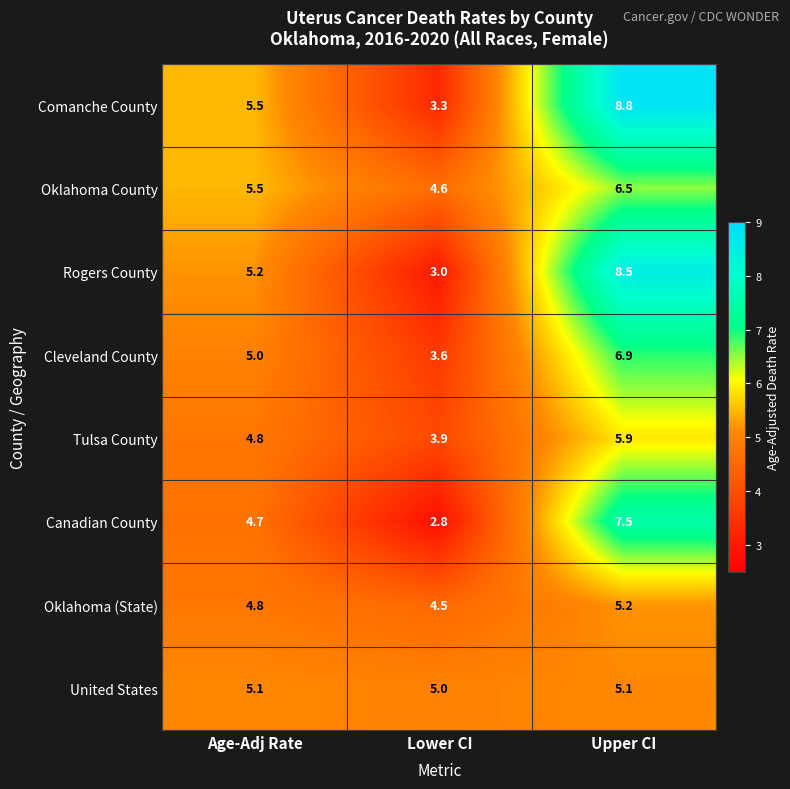

At which label does Canadian County first exceed 4?

Age-Adj Rate